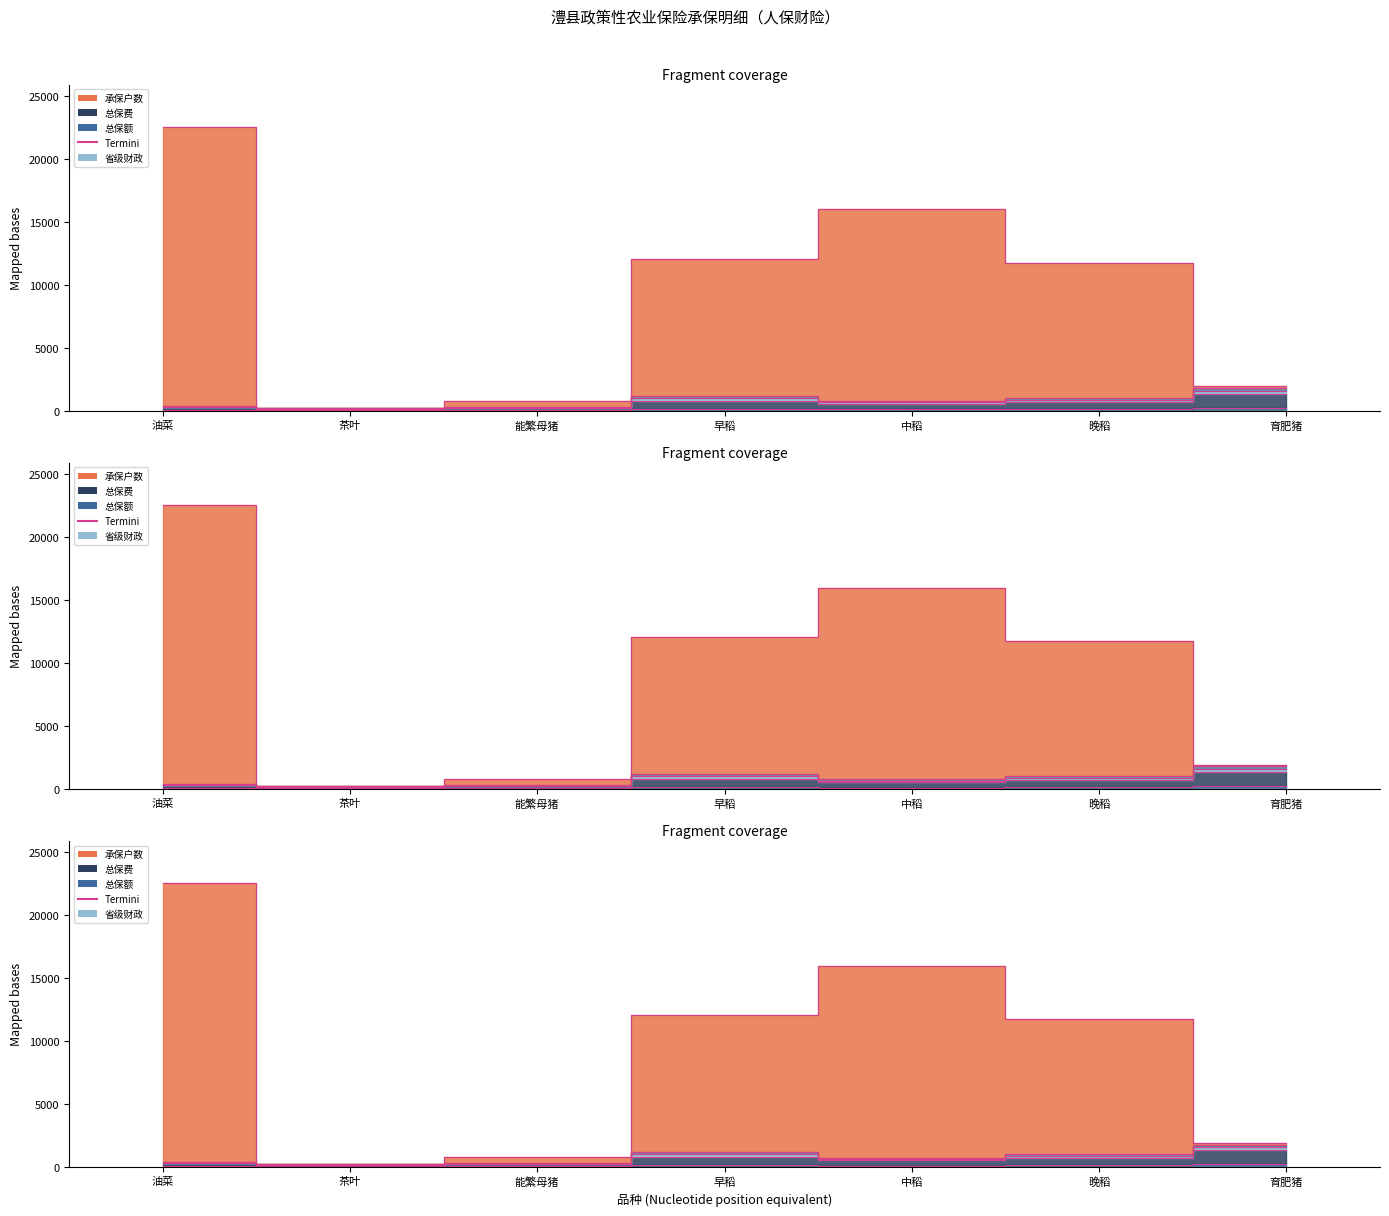

What is the label of the 4th point from the right?

早稻